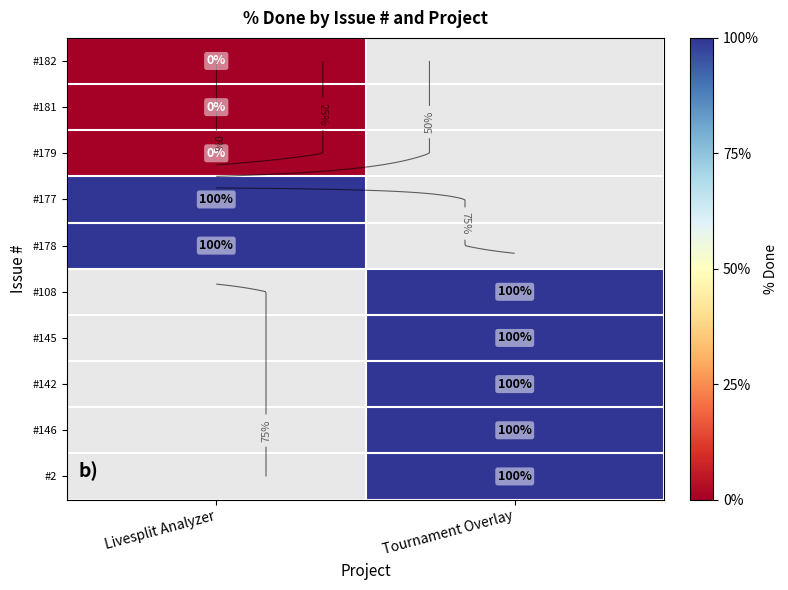

Is the value of #178 at Livesplit Analyzer greater than the value of #179 at Livesplit Analyzer?

Yes